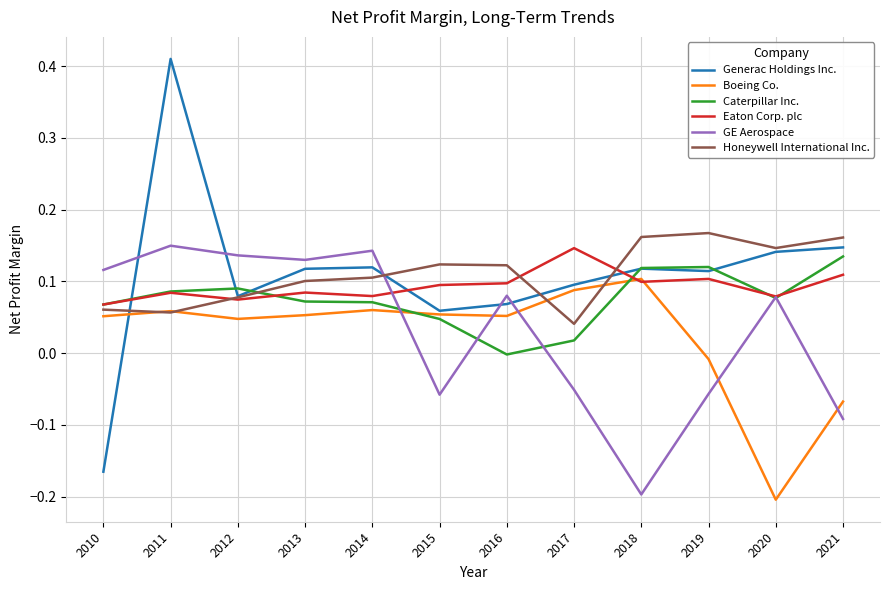

Which category has the highest value across all series?

2011